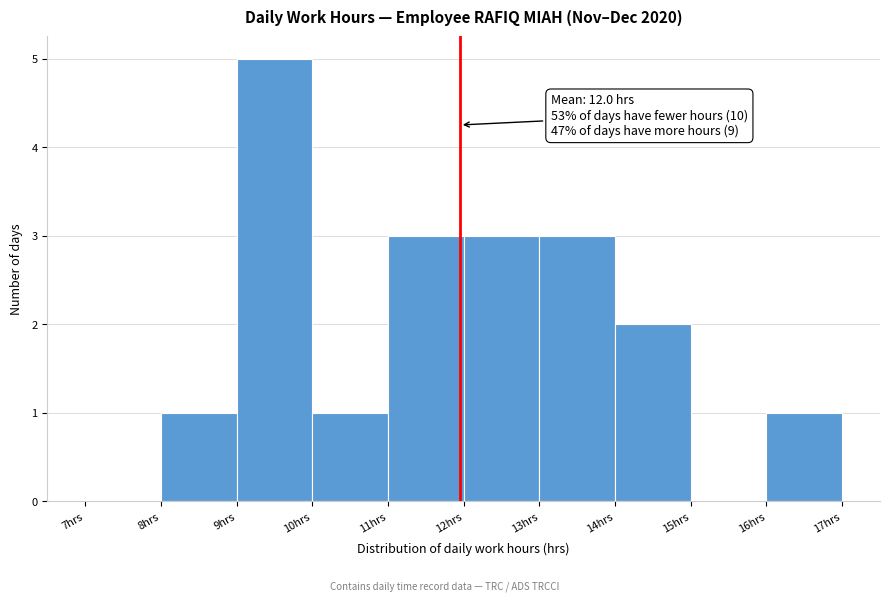

Over which range of the x-axis is the bar tallest?

9 to 10